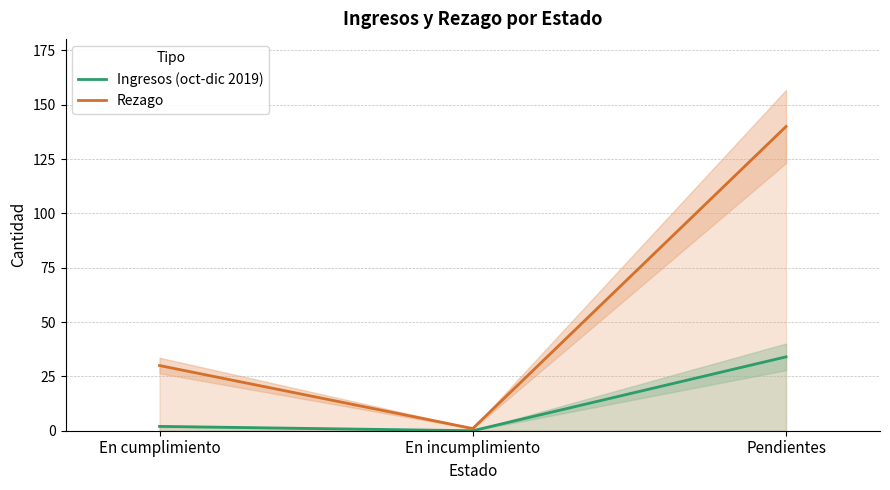

Reading left to right, extract all data points from this chart.

Ingresos (oct-dic 2019): En cumplimiento=2	En incumplimiento=0	Pendientes=34
Rezago: En cumplimiento=30	En incumplimiento=1	Pendientes=140